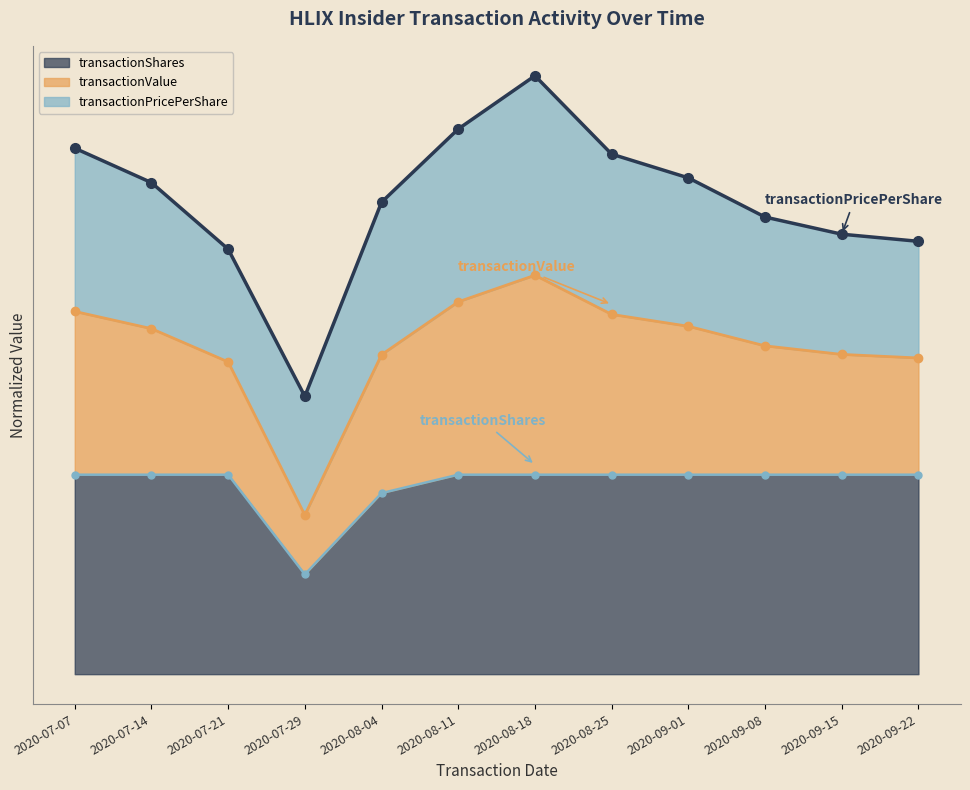

The transactionShares series shows 0.4 at 2020-08-18. True or false?

False